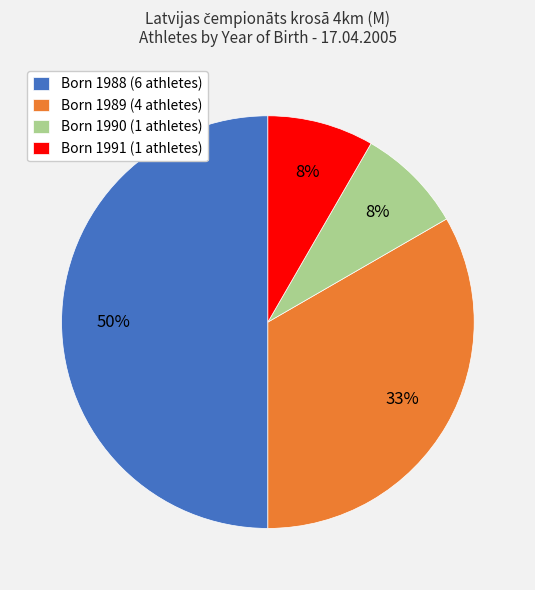

Is the sum of Born 1988 (6 athletes) and Born 1990 (1 athletes) greater than half?

Yes